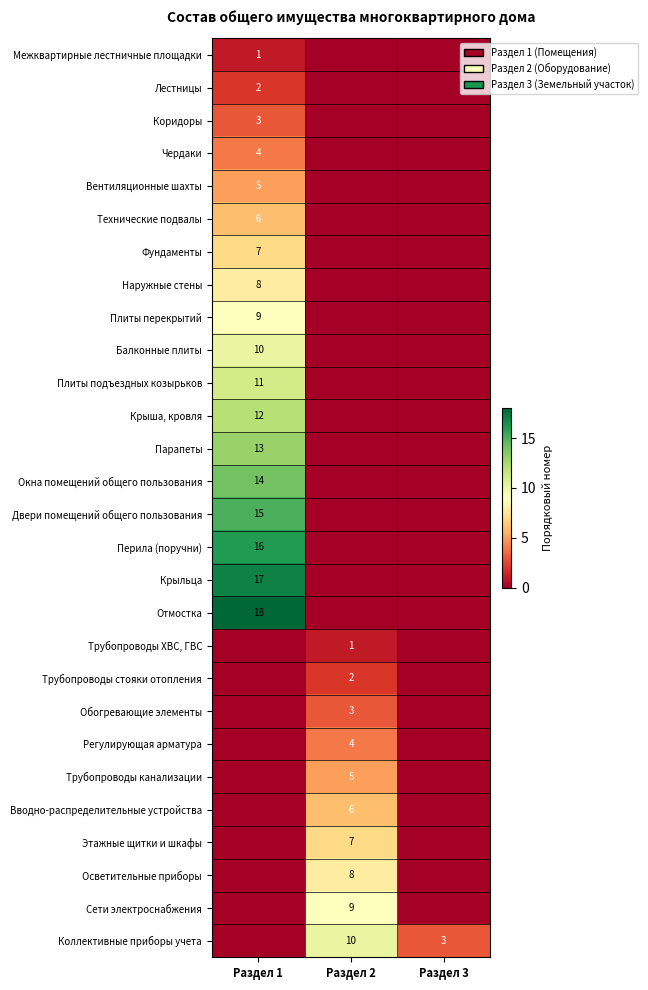

The Отмостка series shows 18 at Раздел 1. True or false?

True